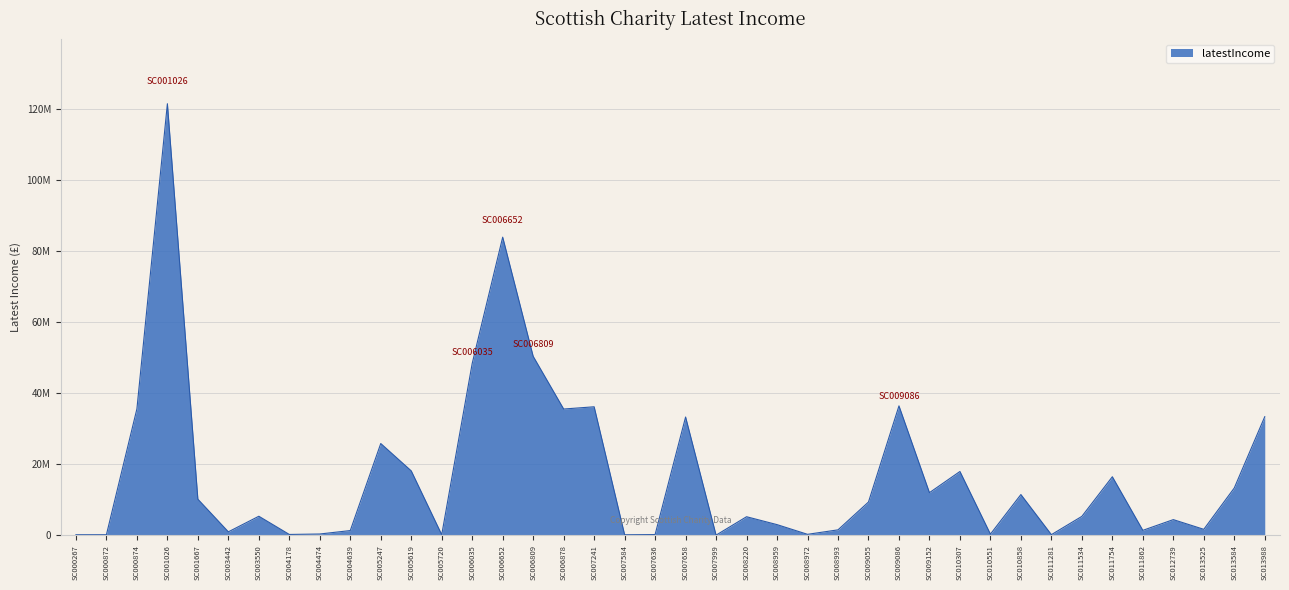

Does the chart display data point markers on the line(s)?

No